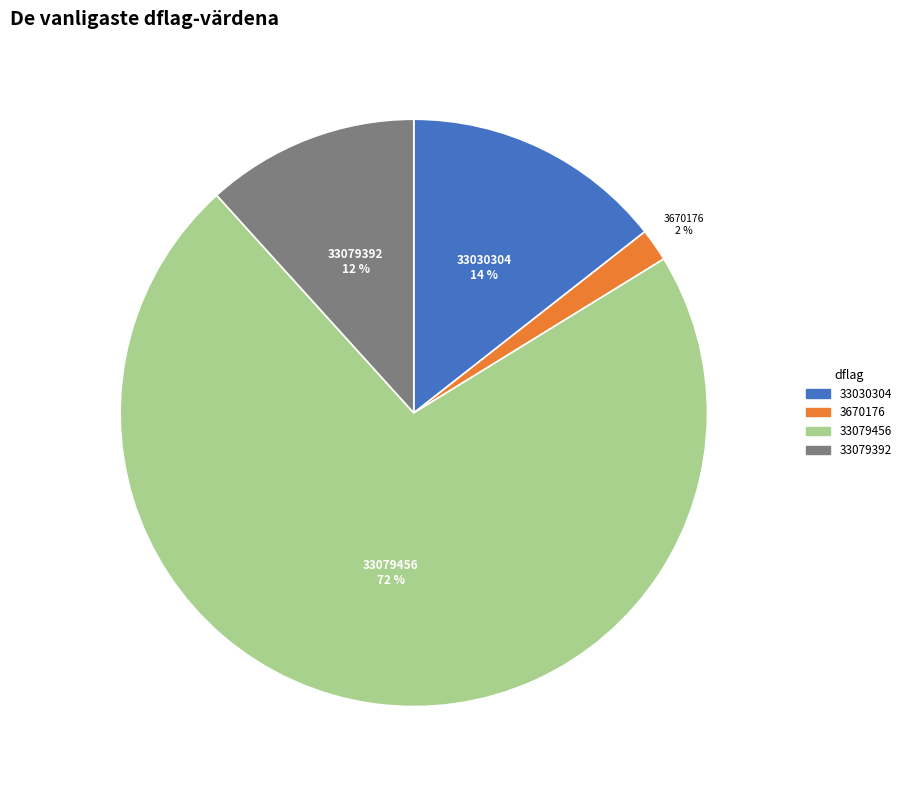

How many segments does this pie chart have?

4